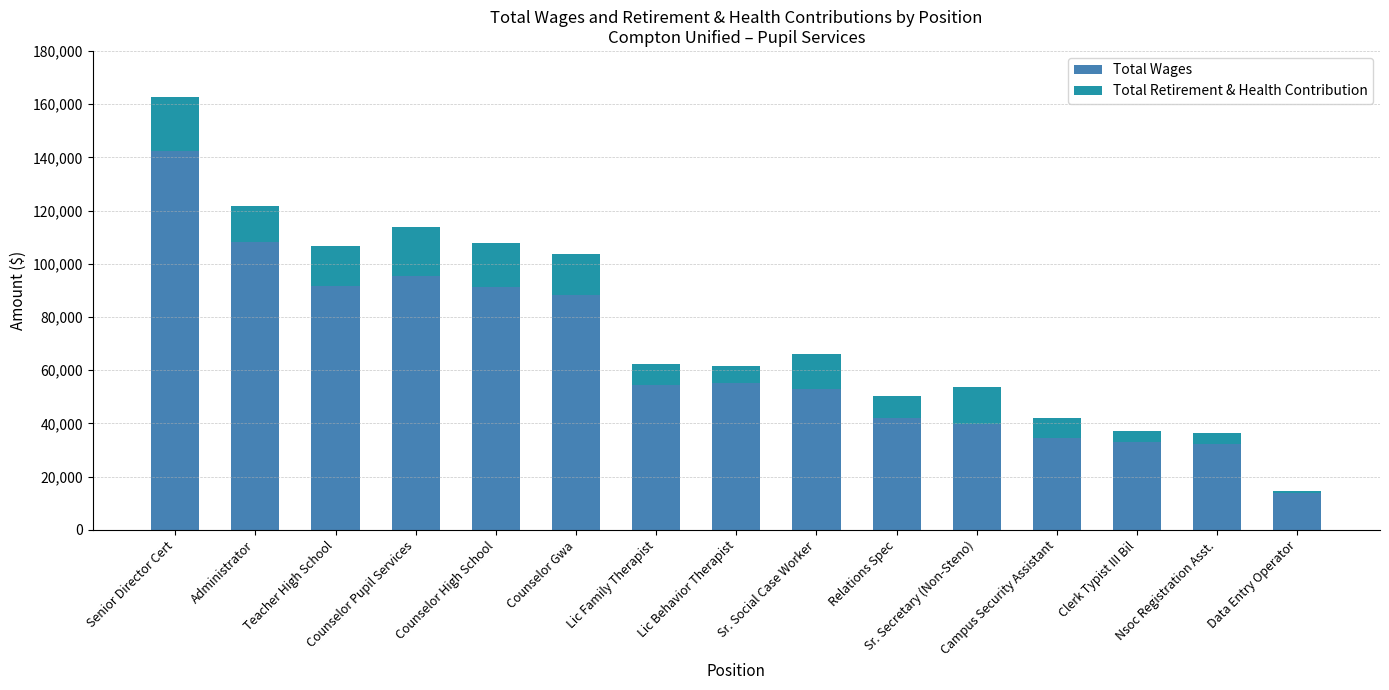

What is the highest value of the Total Wages series?

142476